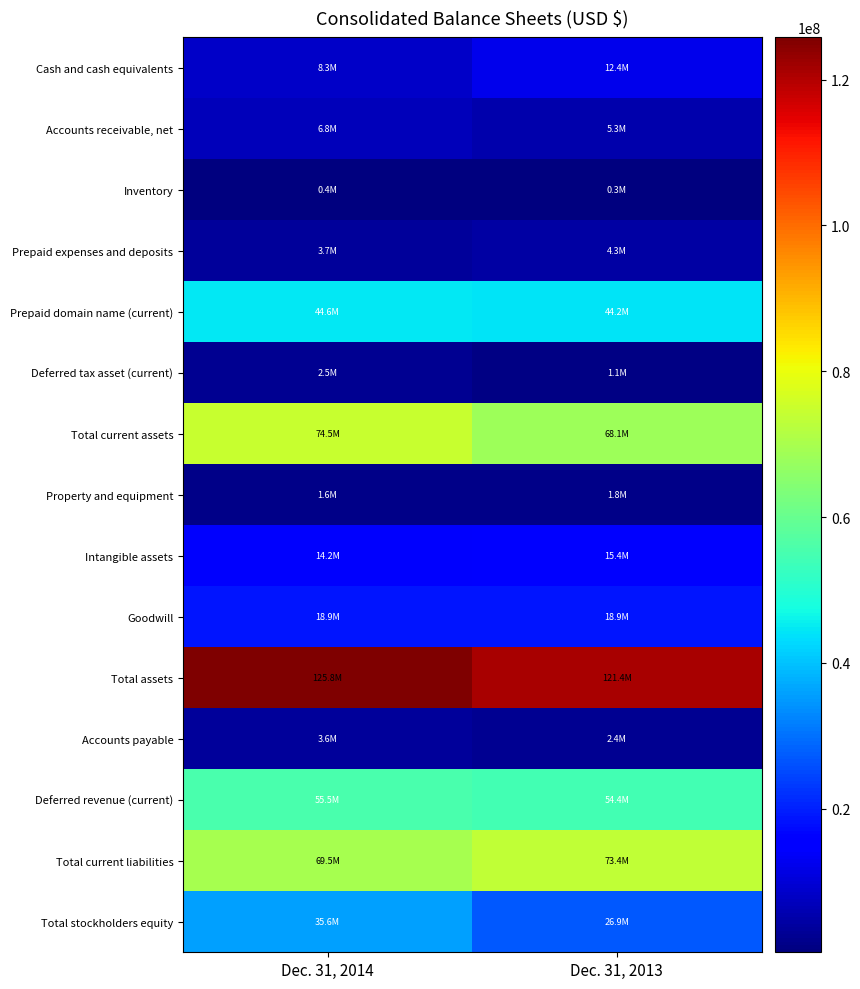

Reading left to right, what are all the values shown in this chart?

Cash and cash equivalents: Dec. 31, 2014=8271377	Dec. 31, 2013=12418888
Accounts receivable, net: Dec. 31, 2014=6789685	Dec. 31, 2013=5305403
Inventory: Dec. 31, 2014=393774	Dec. 31, 2013=309686
Prepaid expenses and deposits: Dec. 31, 2014=3697292	Dec. 31, 2013=4309039
Prepaid domain name (current): Dec. 31, 2014=44614858	Dec. 31, 2013=44209591
Deferred tax asset (current): Dec. 31, 2014=2498196	Dec. 31, 2013=1081526
Total current assets: Dec. 31, 2014=74465179	Dec. 31, 2013=68110022
Property and equipment: Dec. 31, 2014=1609787	Dec. 31, 2013=1757836
Intangible assets: Dec. 31, 2014=14202585	Dec. 31, 2013=15403228
Goodwill: Dec. 31, 2014=18873127	Dec. 31, 2013=18873127
Total assets: Dec. 31, 2014=125795866	Dec. 31, 2013=121352829
Accounts payable: Dec. 31, 2014=3579920	Dec. 31, 2013=2361481
Deferred revenue (current): Dec. 31, 2014=55495566	Dec. 31, 2013=54379719
Total current liabilities: Dec. 31, 2014=69534248	Dec. 31, 2013=73444093
Total stockholders equity: Dec. 31, 2014=35642393	Dec. 31, 2013=26917218